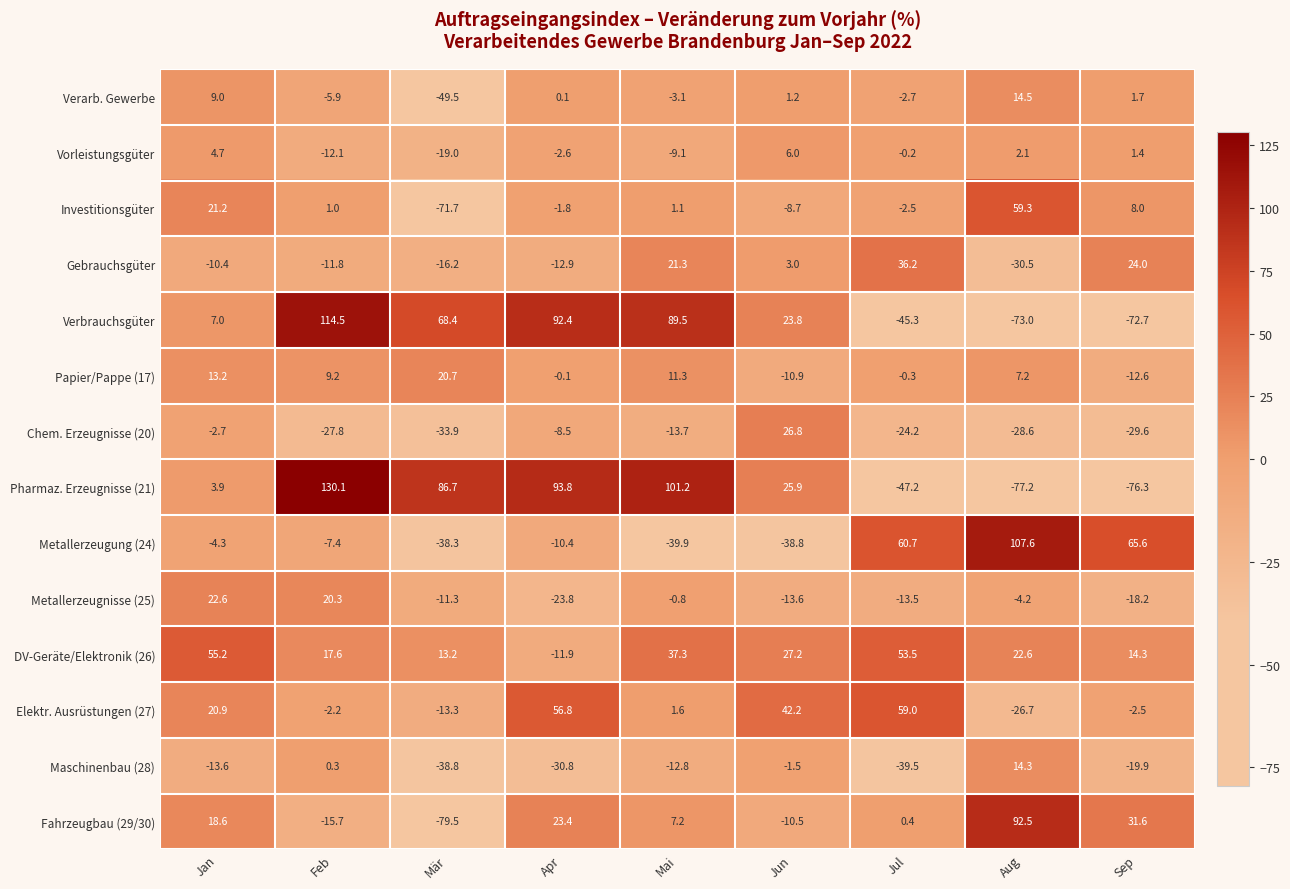

The value of DV-Geräte/Elektronik (26) at Feb is 4.3. True or false?

False